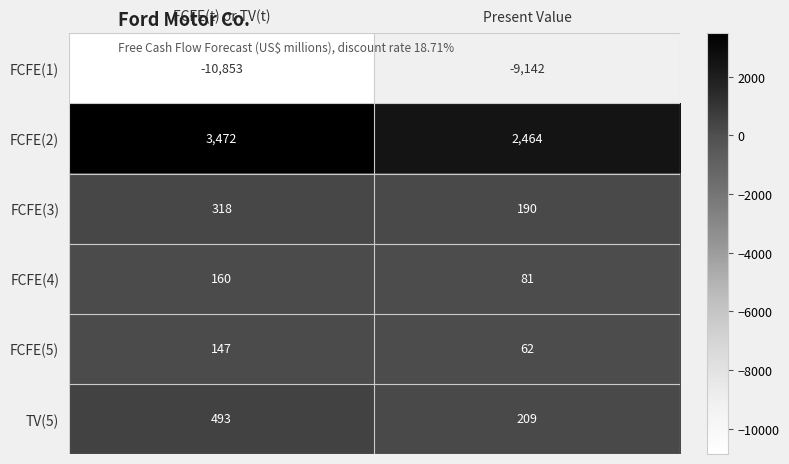

True or false: FCFE(5) has a value of 38 at Present Value.

False